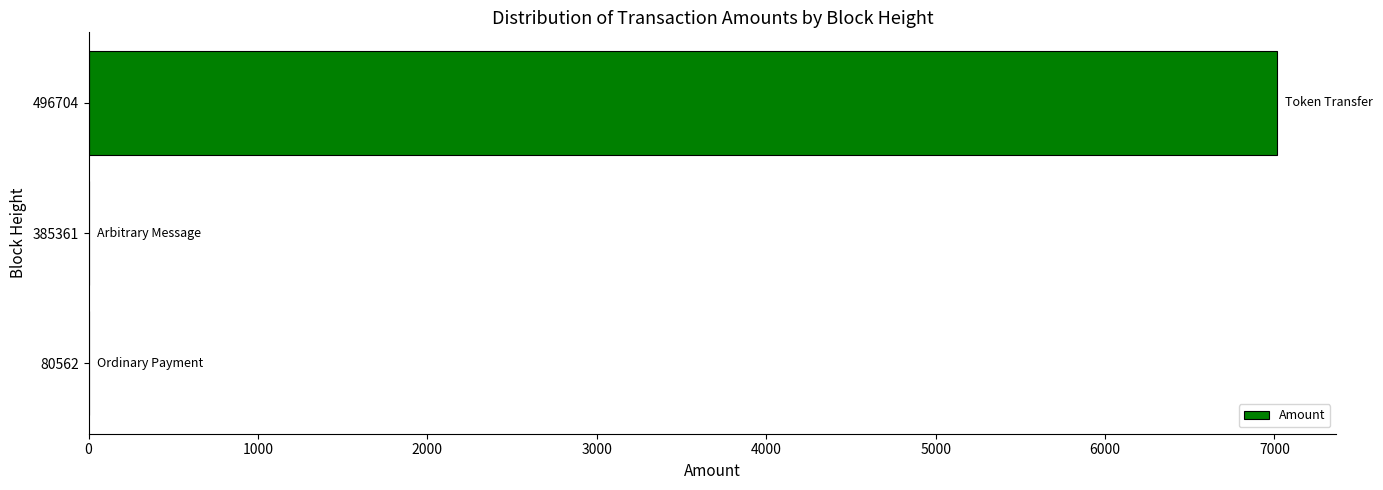

What is the change in value from 385361 to 496704?

+7015